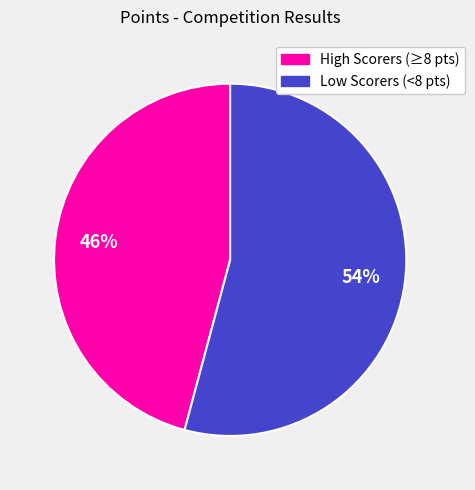

Does Low Scorers (<8 pts) account for over 50% of the chart?

Yes